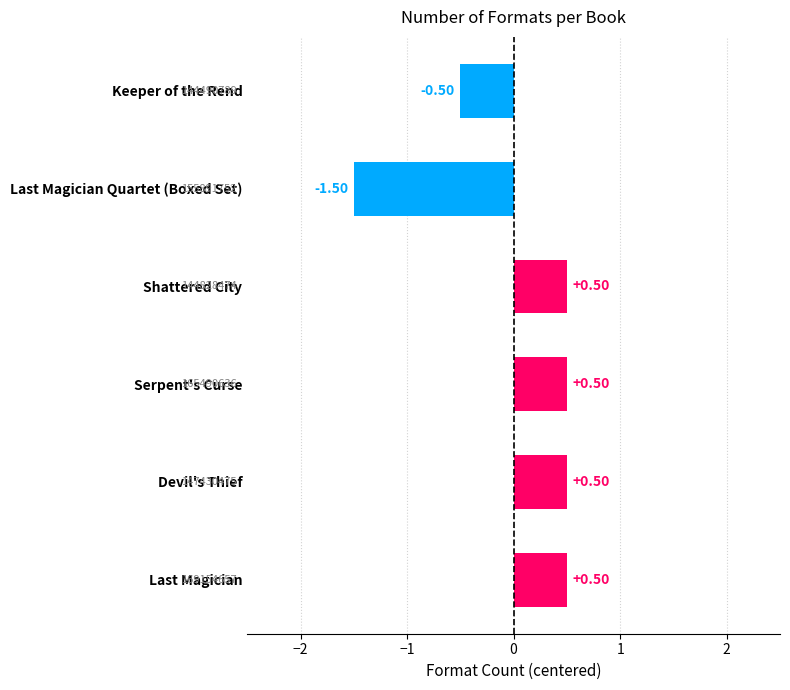

Count the number of data series in this chart.

1